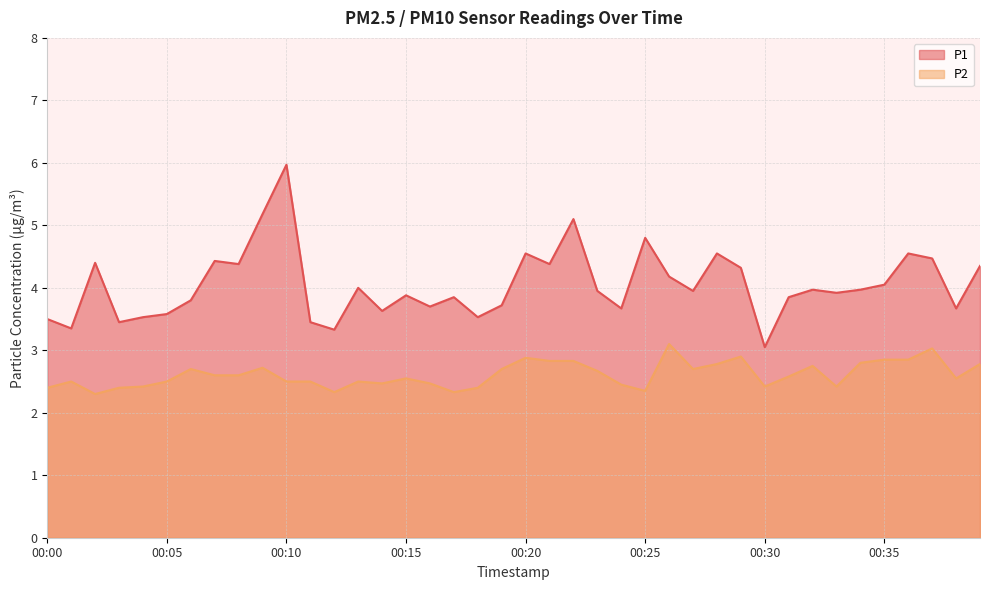

True or false: P2 has a value of 3.3 at 00:33.

False